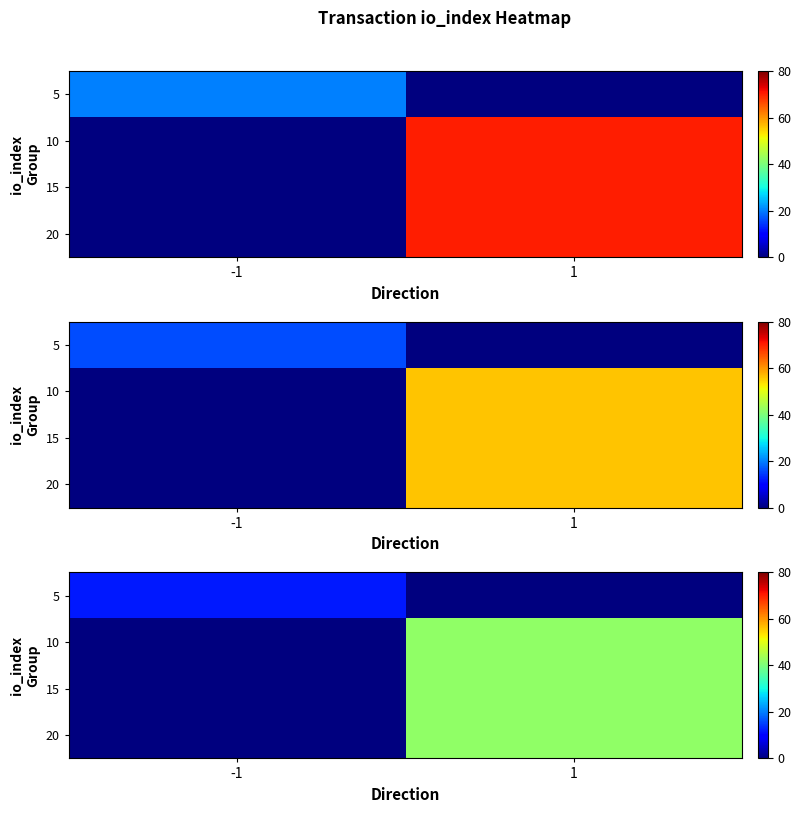

How many positive values does the row_1 series have?

1